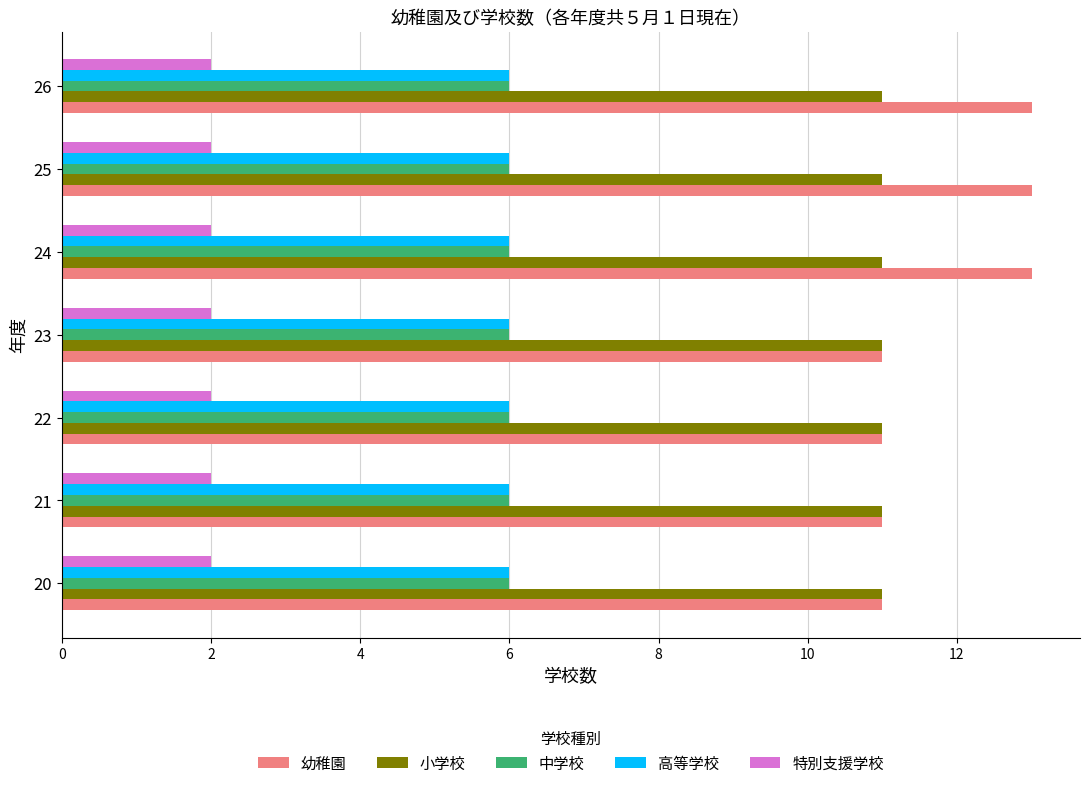

Count the number of categories in the chart.

7